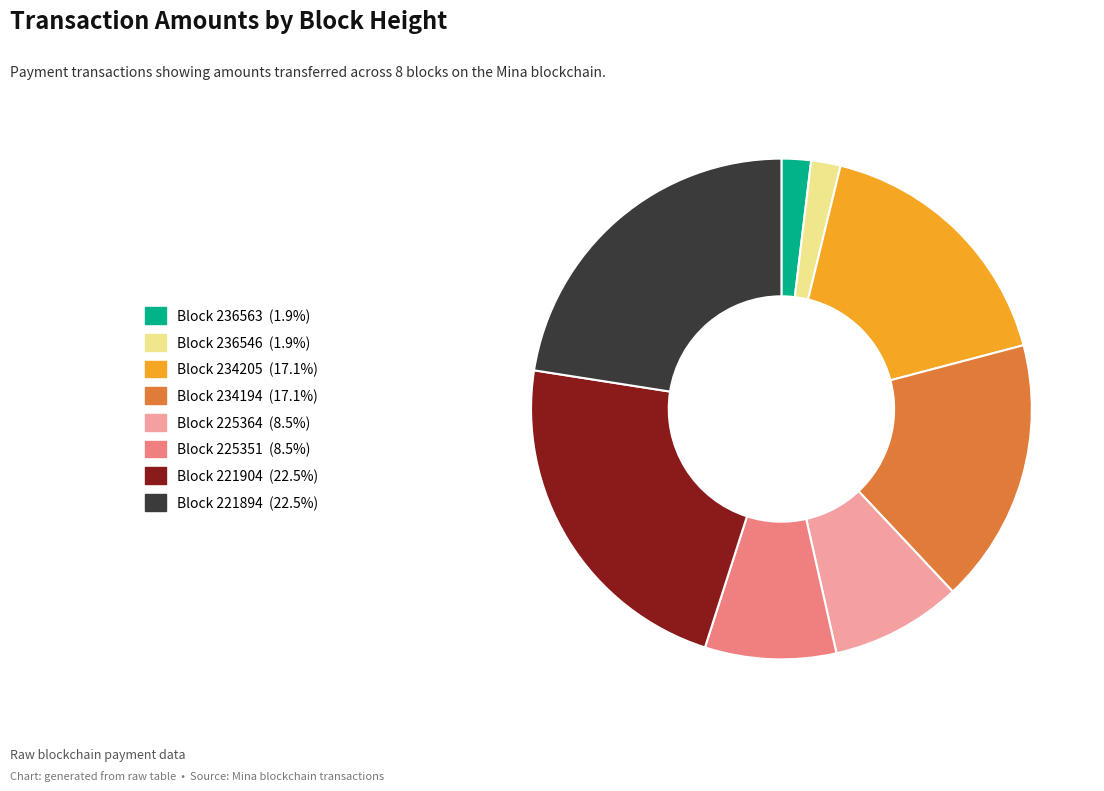

Does any single category account for the majority?

No